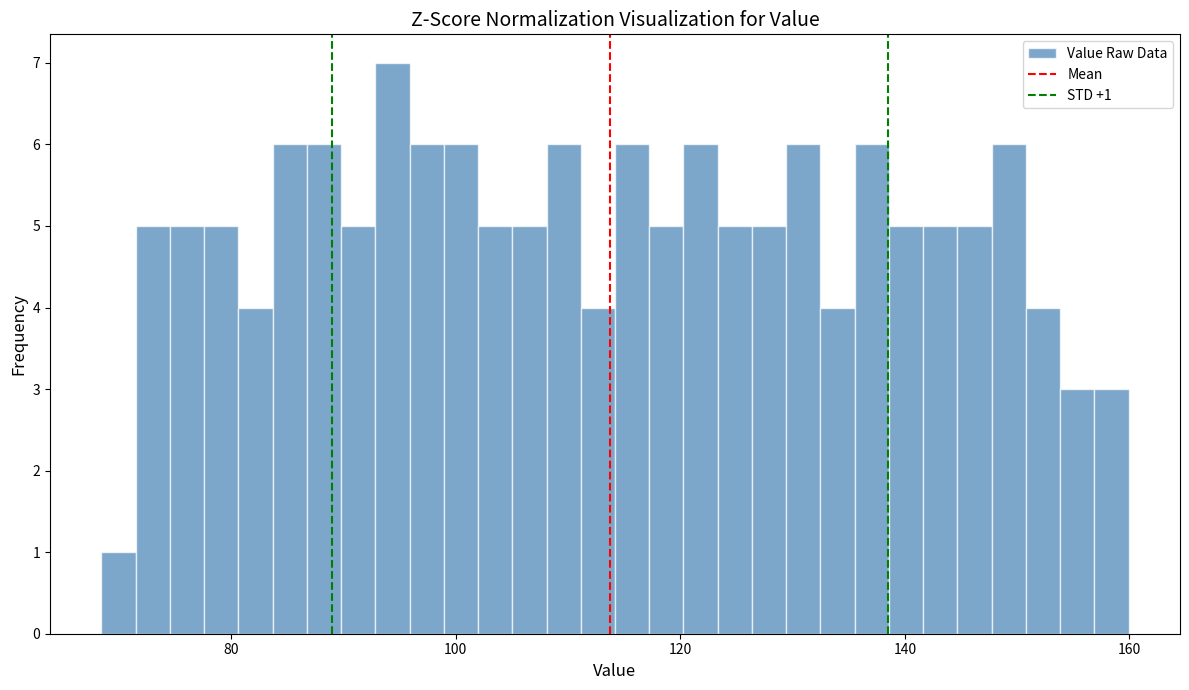

Read against the x-axis, roughly where is the centre of the tallest bar?

94